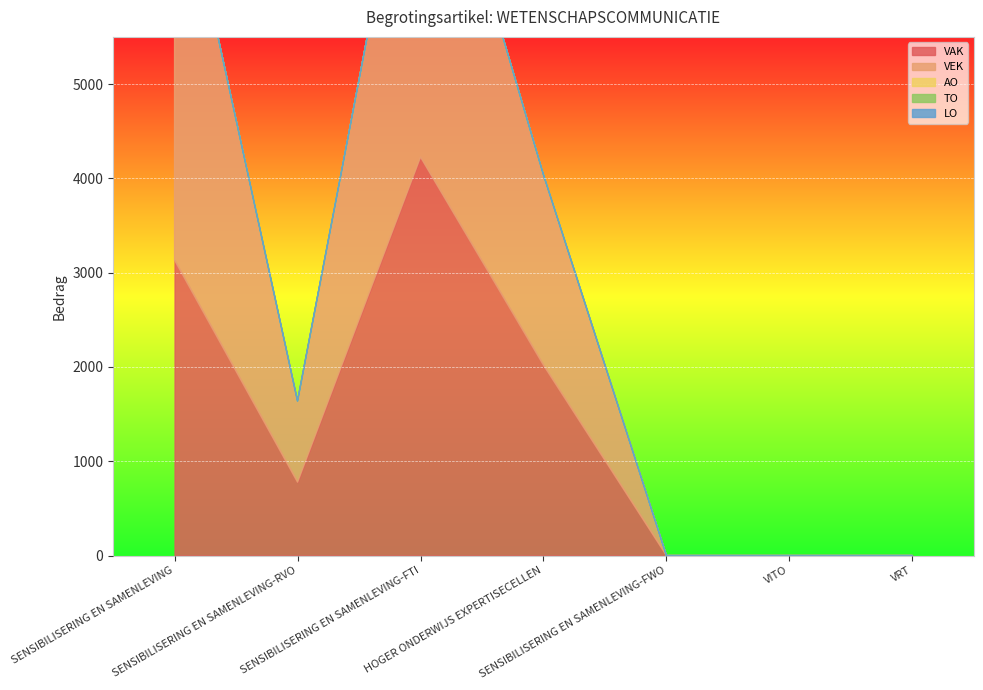

Count the number of data series in this chart.

5